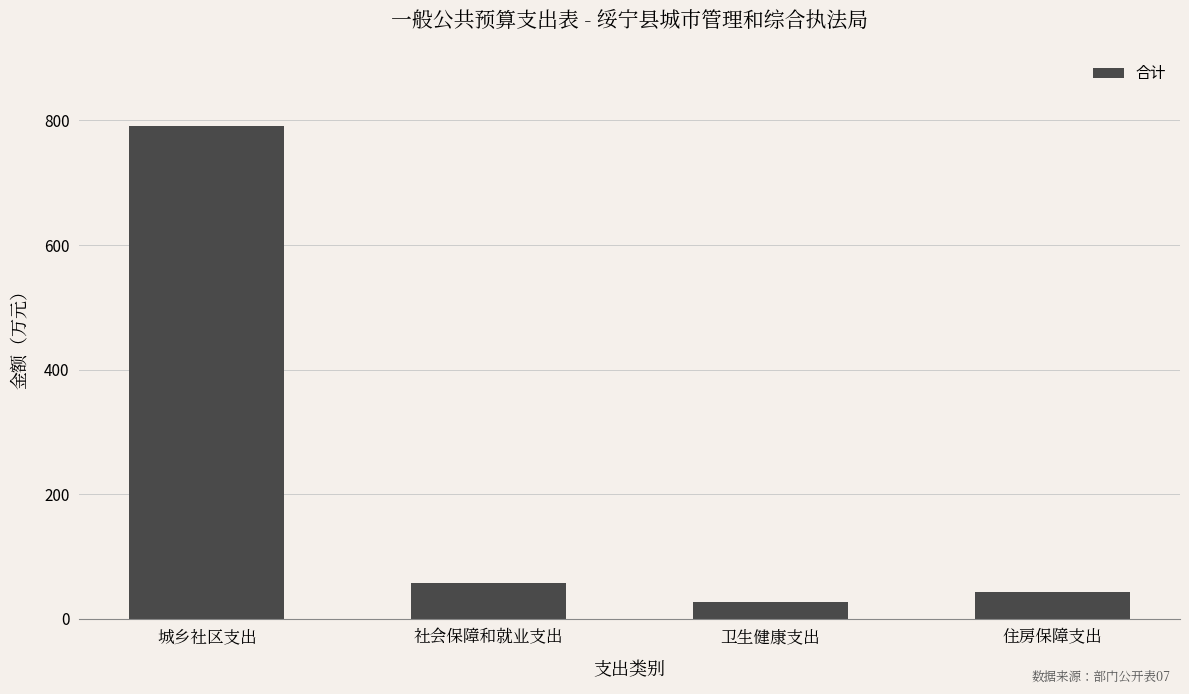

At which category does the chart reach its peak across all series?

城乡社区支出